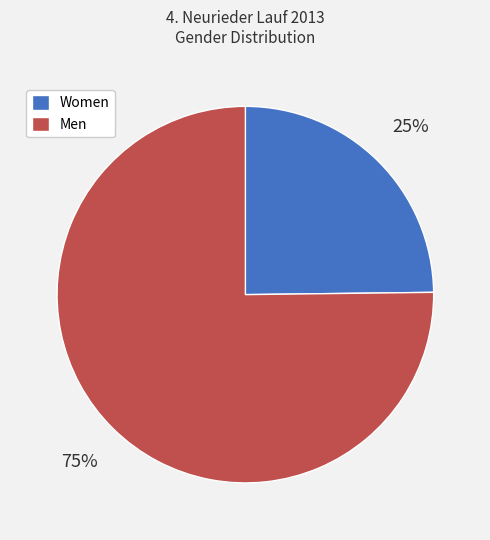

To the nearest percent, what is the difference between the largest and smallest slice percentages?

50%